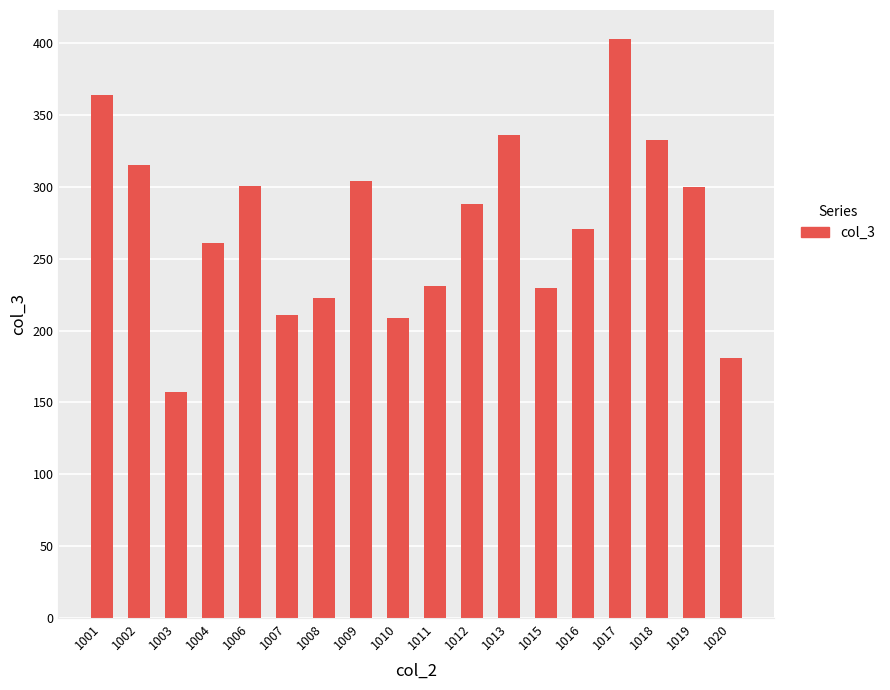

Read the value at 1016, to the nearest 50.

250